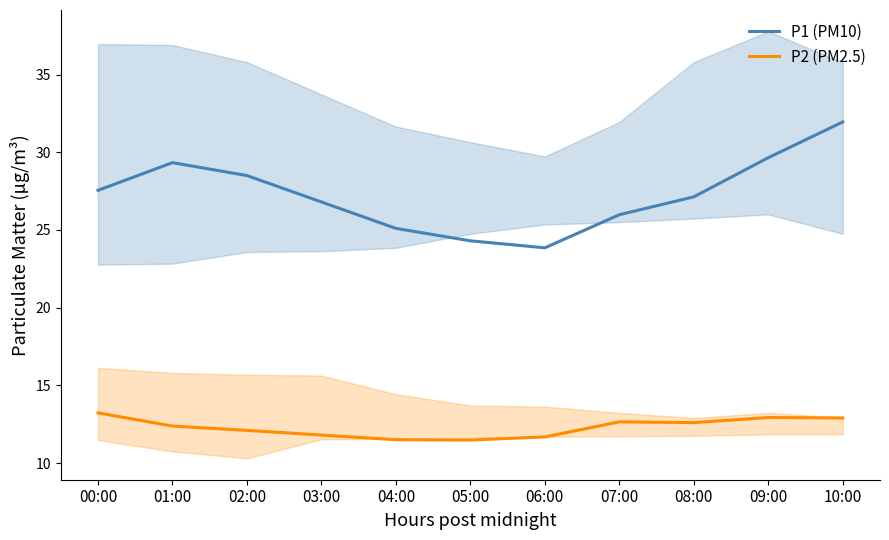

List the labels in order of P2 (PM2.5) value, smallest first.

05:00, 04:00, 06:00, 03:00, 02:00, 01:00, 08:00, 07:00, 10:00, 09:00, 00:00